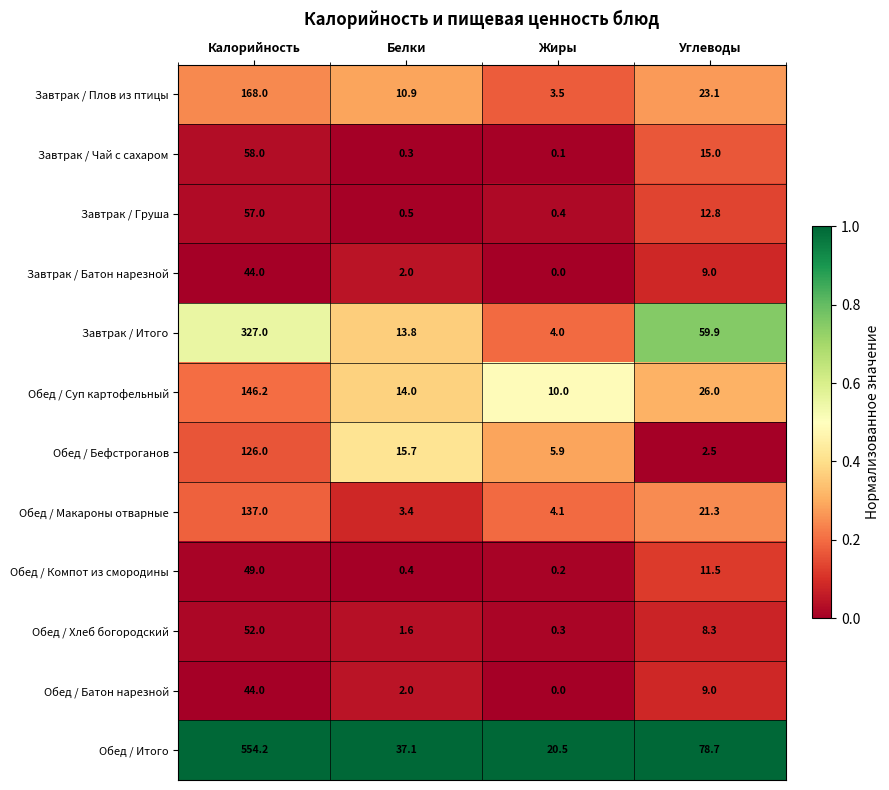

What is the total value across all series at Углеводы?

277.1